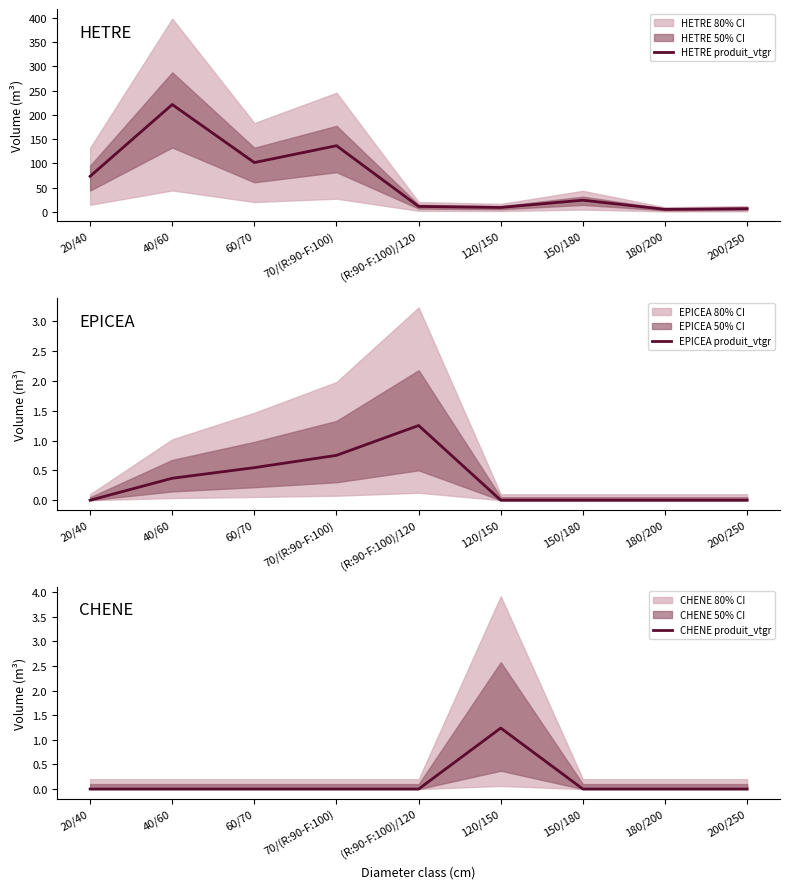

True or false: CHENE produit_vtgr and EPICEA produit_vtgr cross at least once.

True